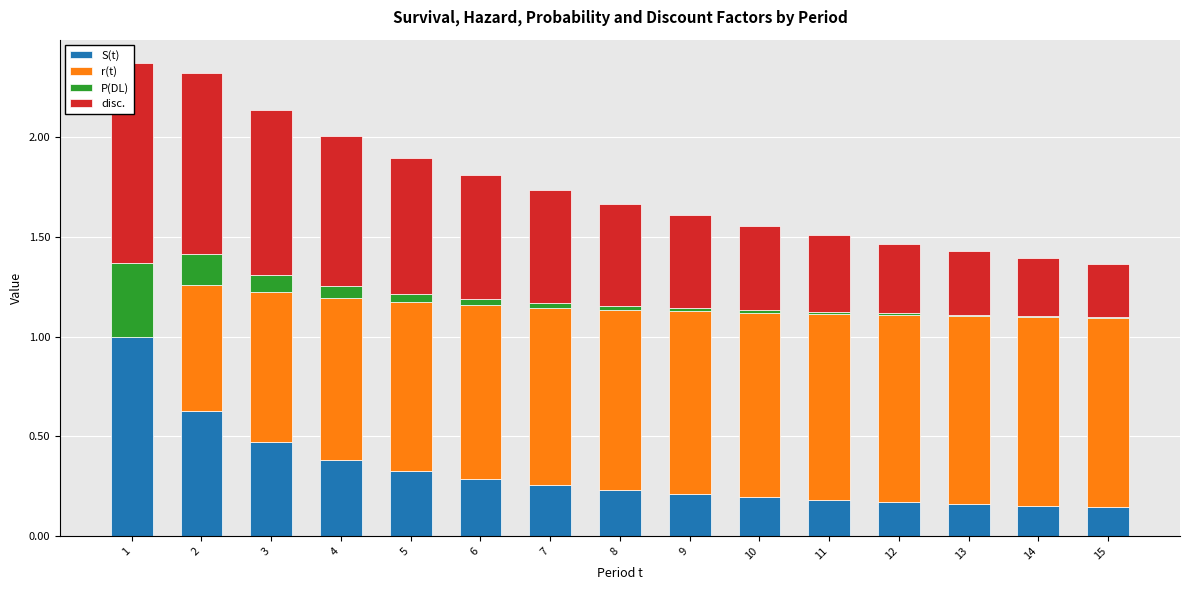

What are all the series names shown in the legend?

S(t), r(t), P(DL), disc.